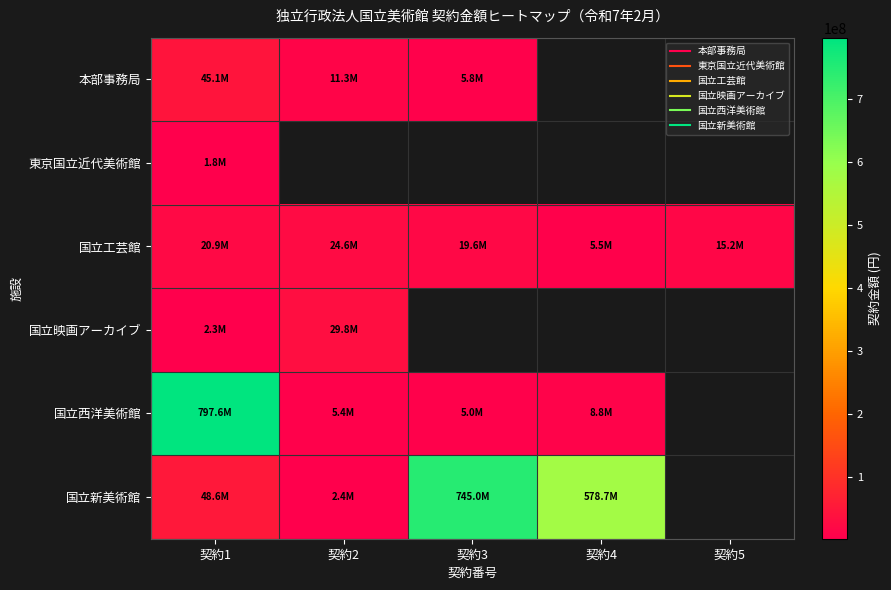

At which category does the chart reach its minimum across all series?

契約1